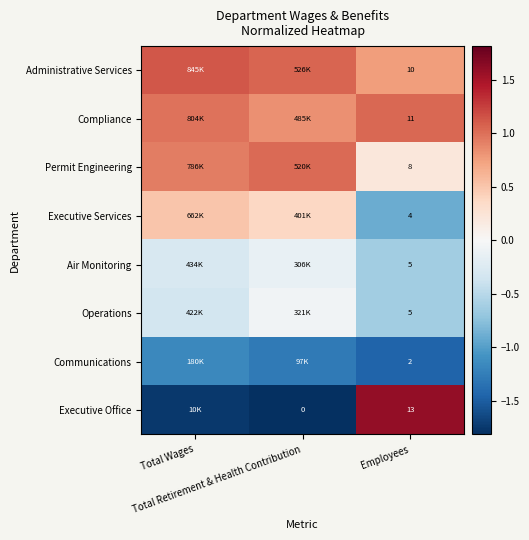

The value of Executive Services at Total Retirement & Health Contribution is 0.2. True or false?

False